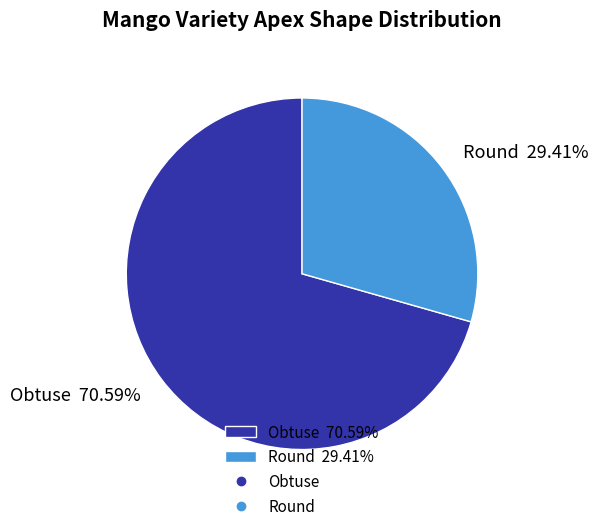

Is it true that Round is 41% of the pie?

False